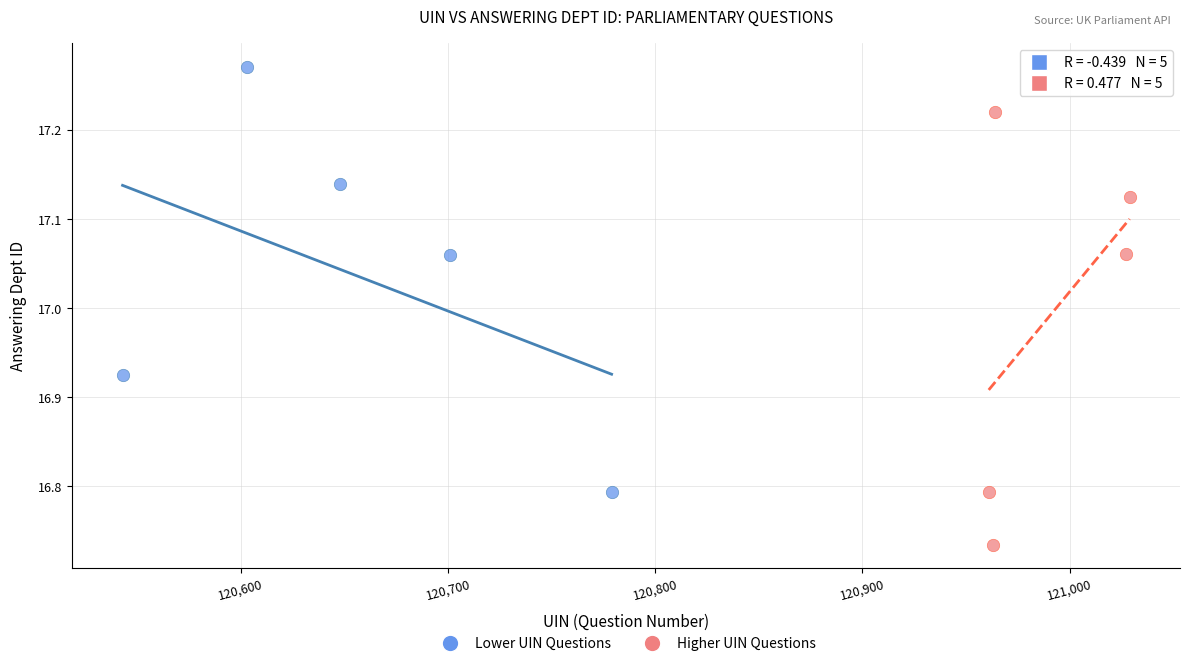

What are all the series names shown in the legend?

Lower UIN Questions, Higher UIN Questions